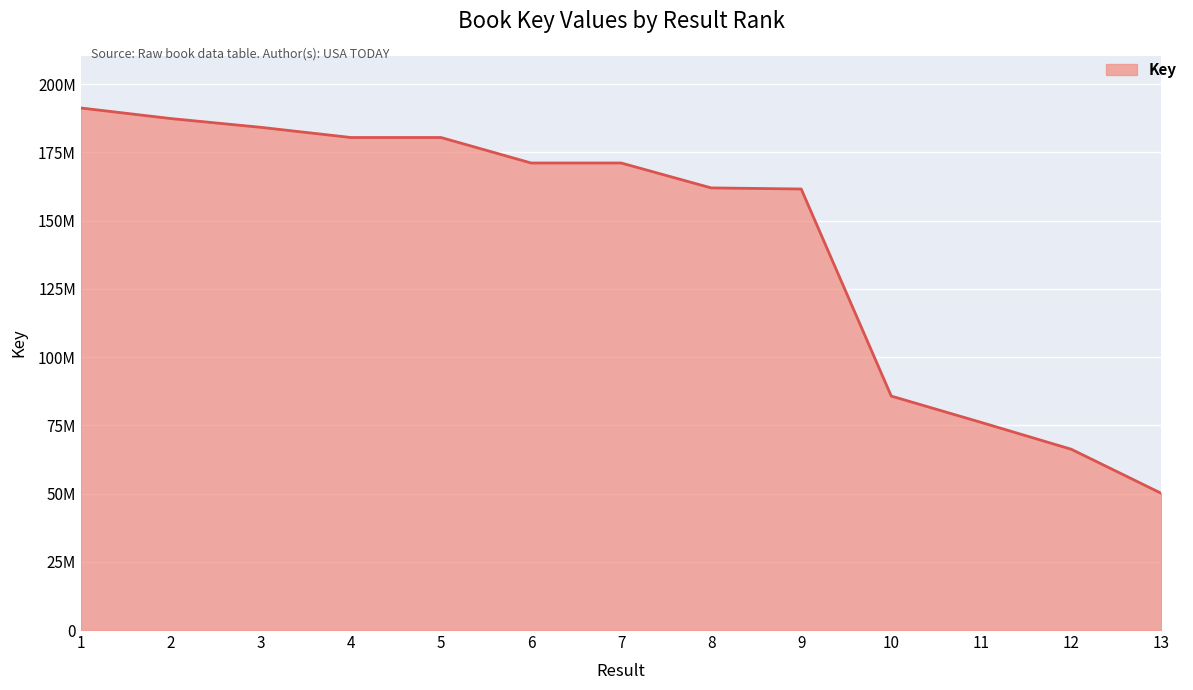

What value does the data have at 13, to the nearest 10?

50065200